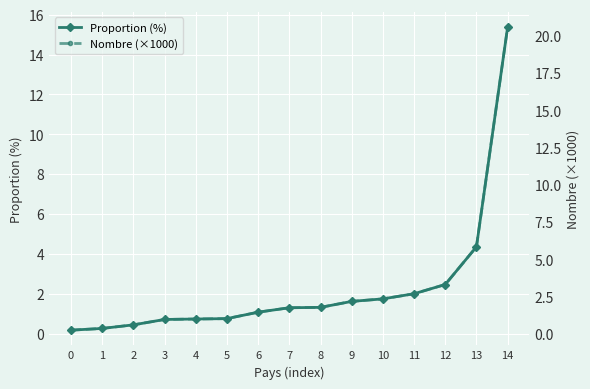

True or false: Nombre (×1000) has more than 2 interior local peaks.

False